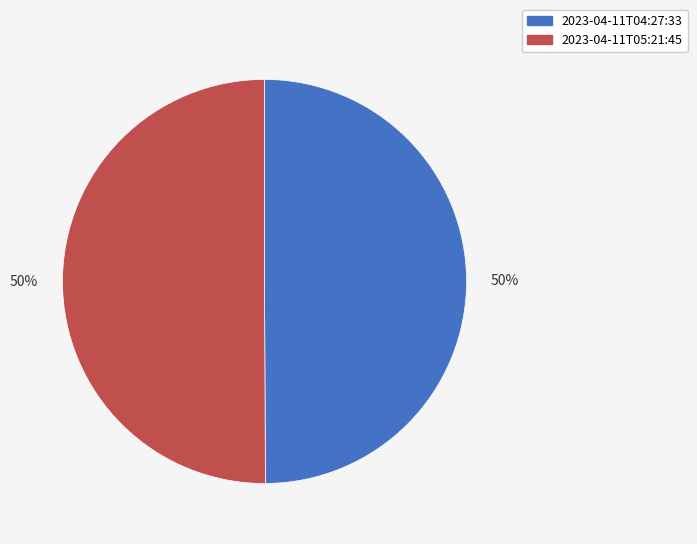

To the nearest percent, what is the average slice percentage?

50%